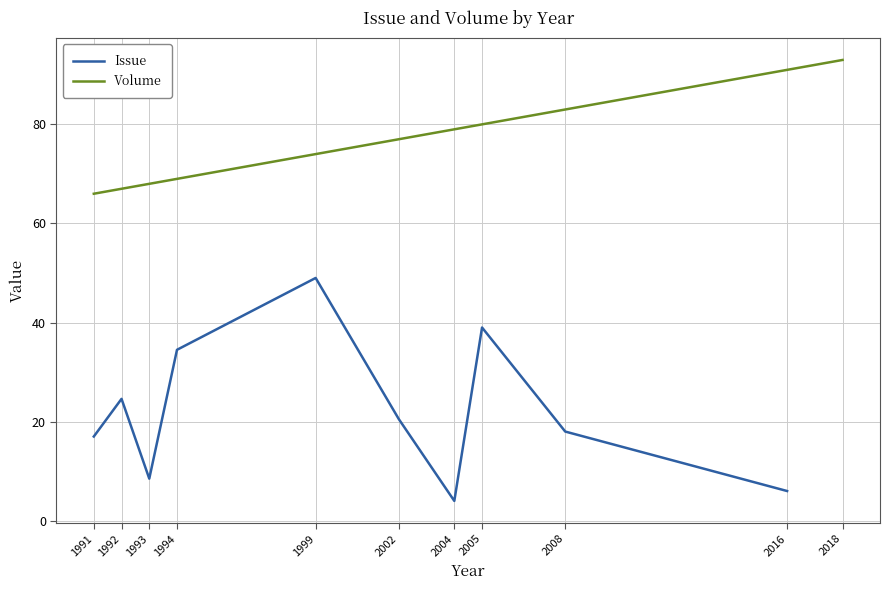

In Issue, how many points are higher than both neighbors (excluding endpoints)?

3